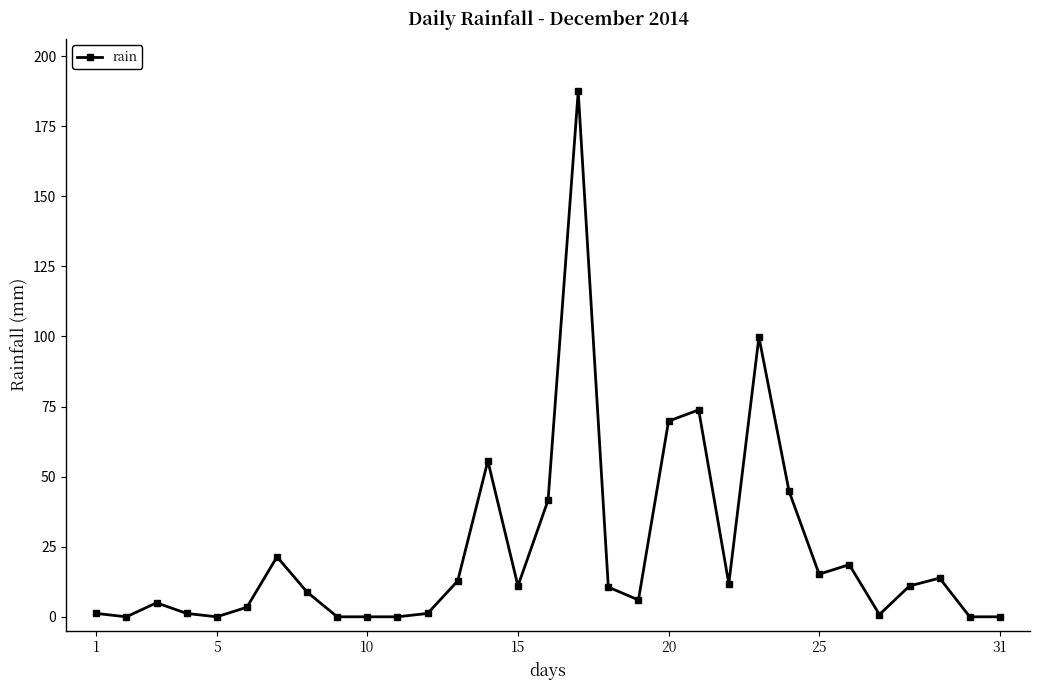

True or false: there are more than 0 points higher than both neighbors.

True